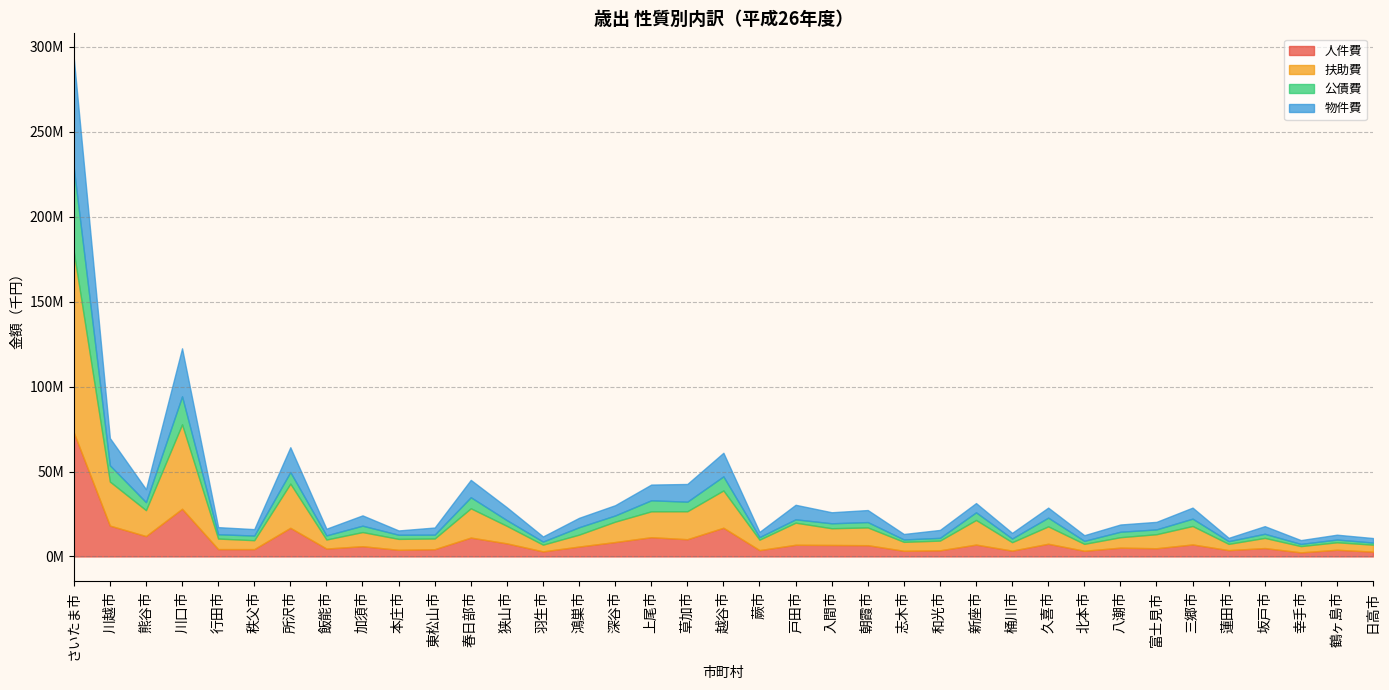

True or false: 公債費 and 人件費 cross at least once.

False